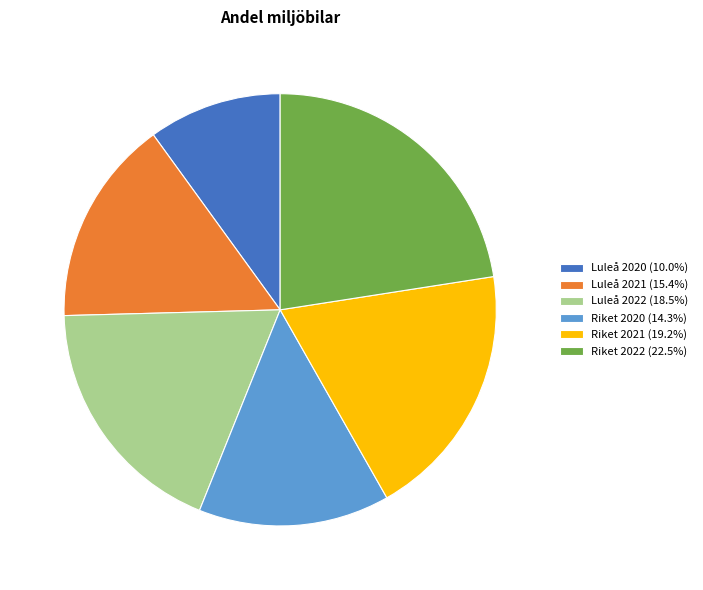

Is there a majority slice in this chart?

No